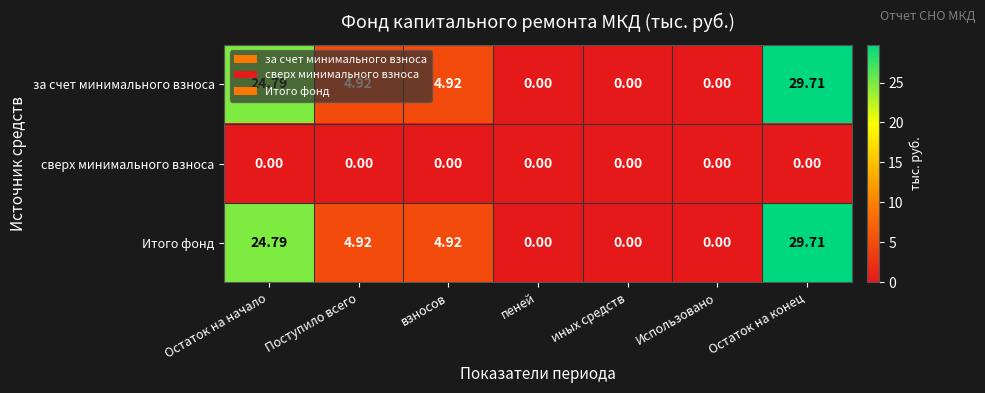

Where does the Итого фонд series first go above 4?

Остаток на начало